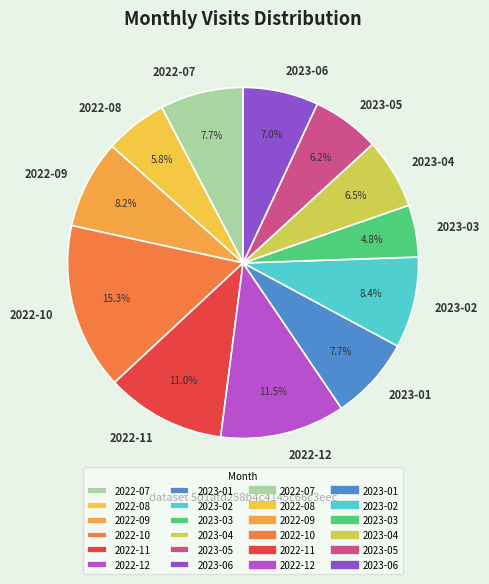

Approximately how many times larger is the value at 2023-06 compared to 2022-10?

0.5